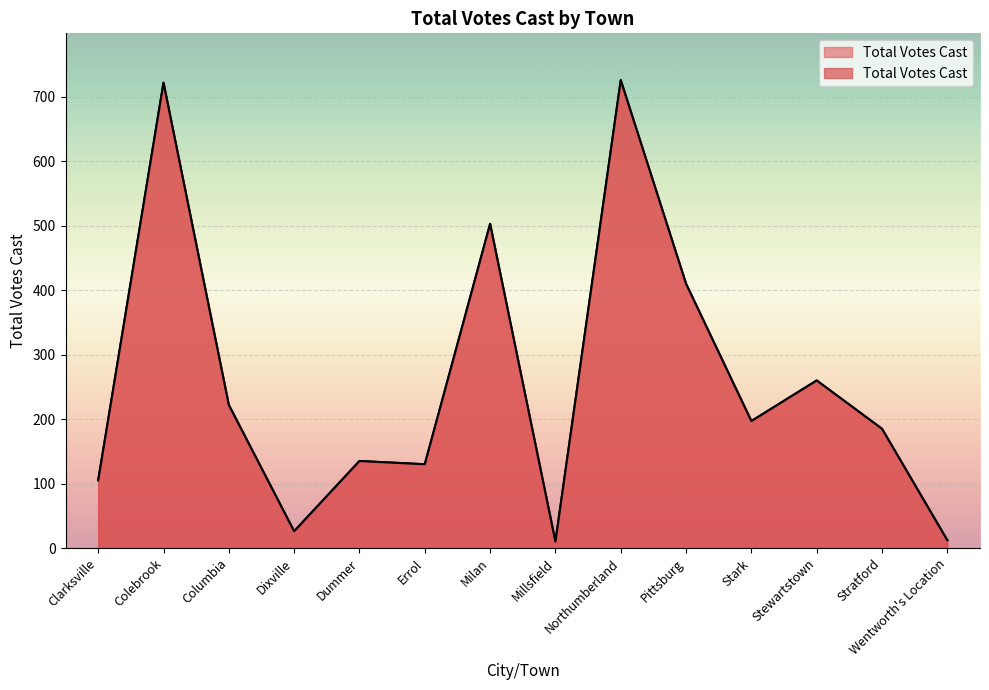

The value at Stratford is 185. True or false?

True